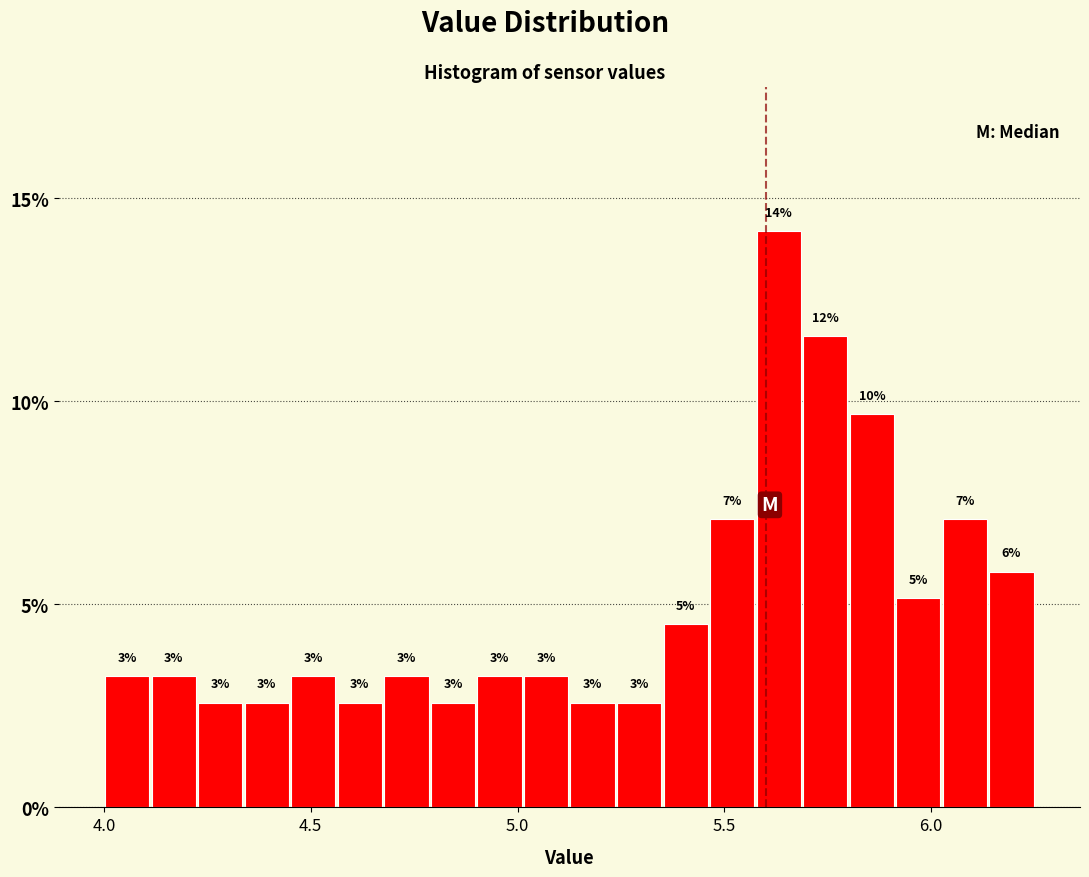

Read against the x-axis, roughly where is the centre of the tallest bar?

5.65